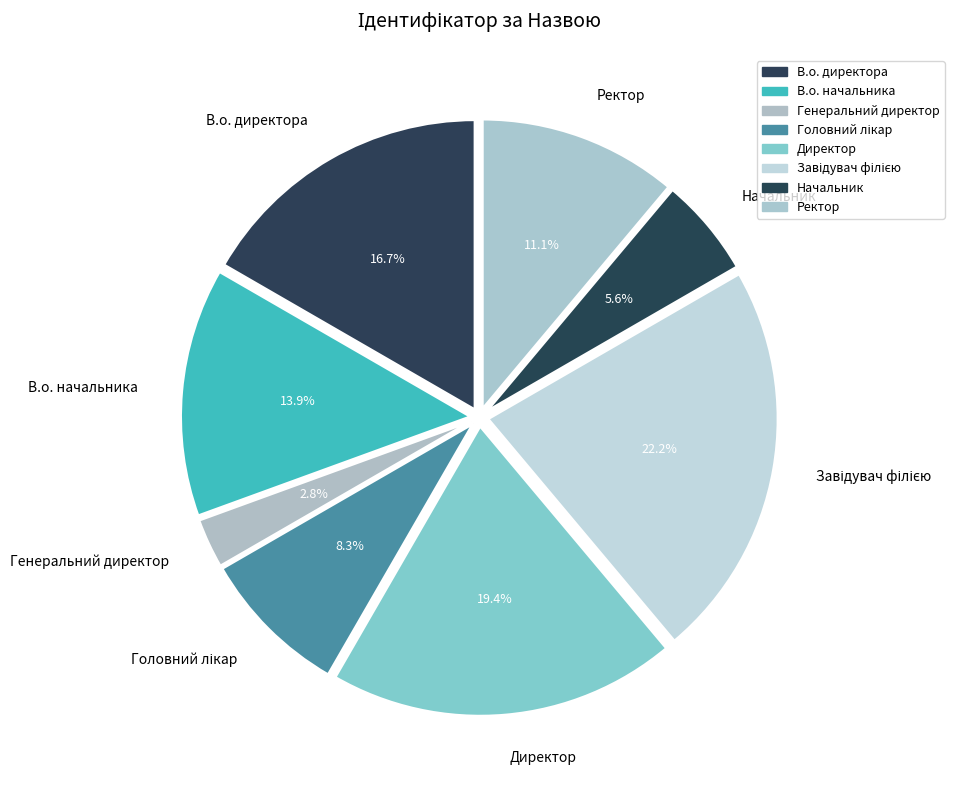

What percentage is the В.о. начальника slice, to the nearest percent?

14%